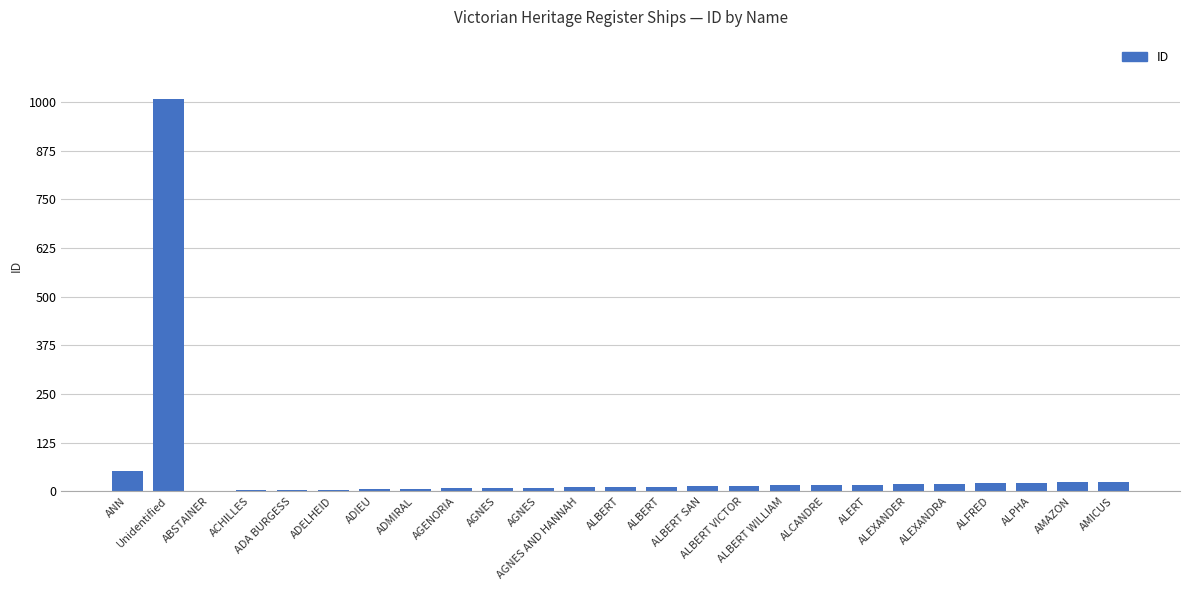

What is the value of the 6th bar from the left?

4